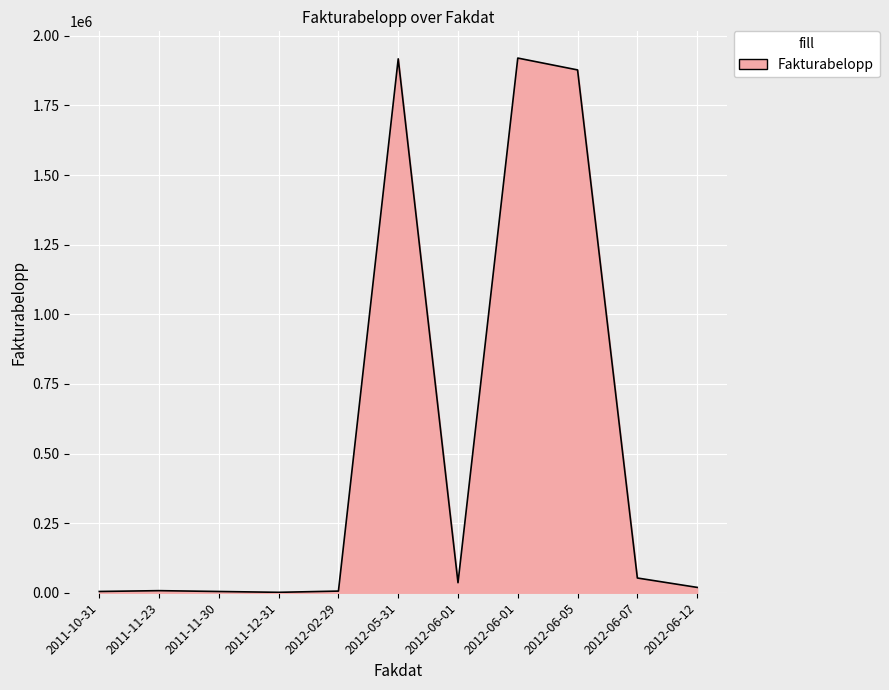

Is this an area chart (filled region under the line)?

Yes